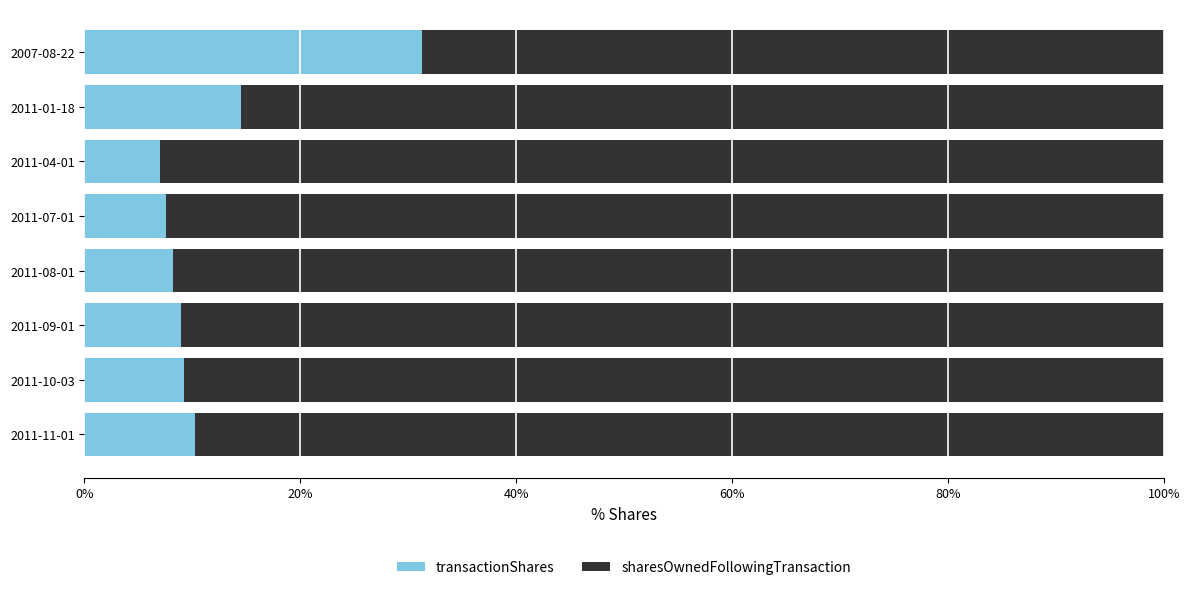

What is the lowest value of the transactionShares series?

7.0